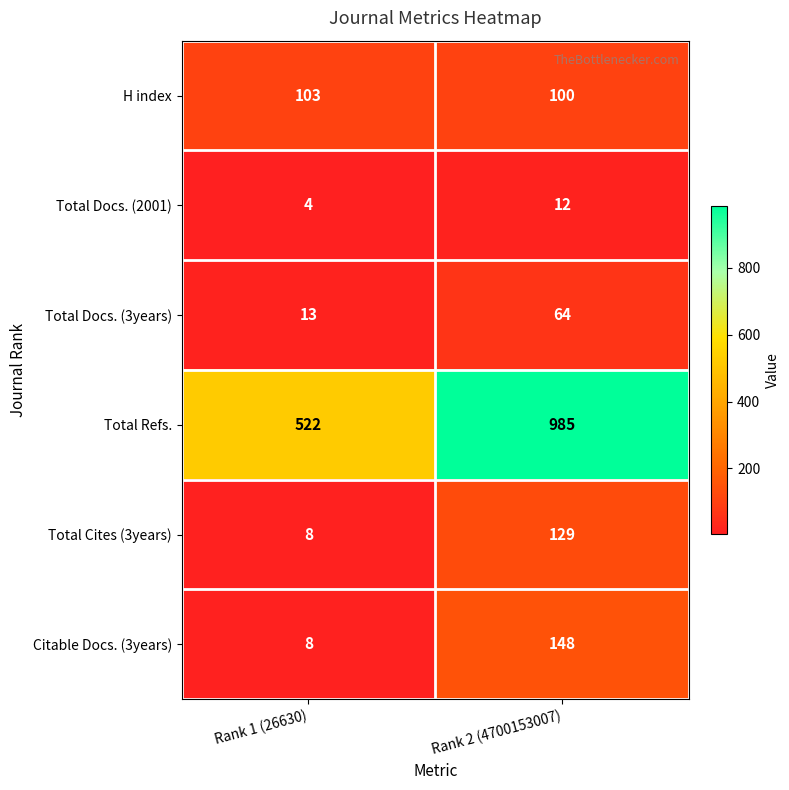

Which series has the largest total across all categories?

Total Refs.